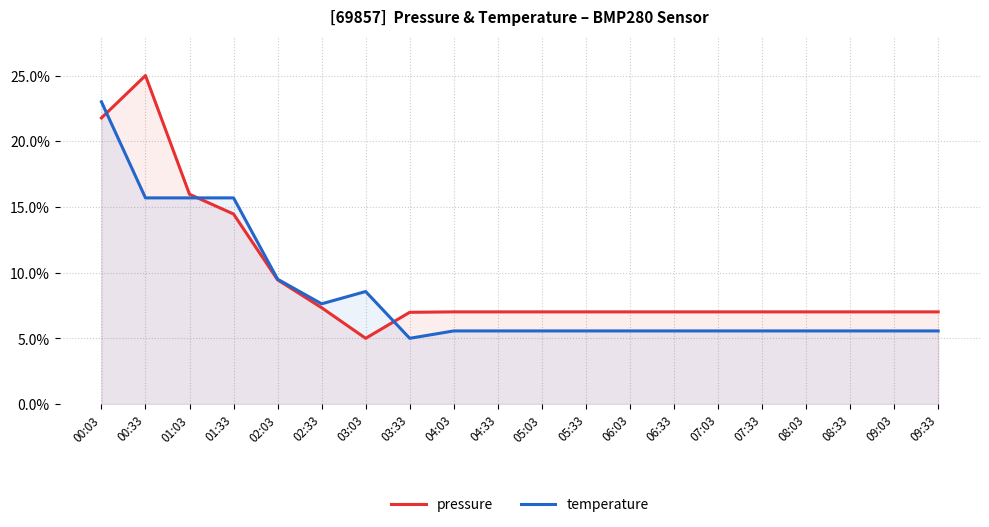

The temperature series shows 5.6 at 07:33. True or false?

True